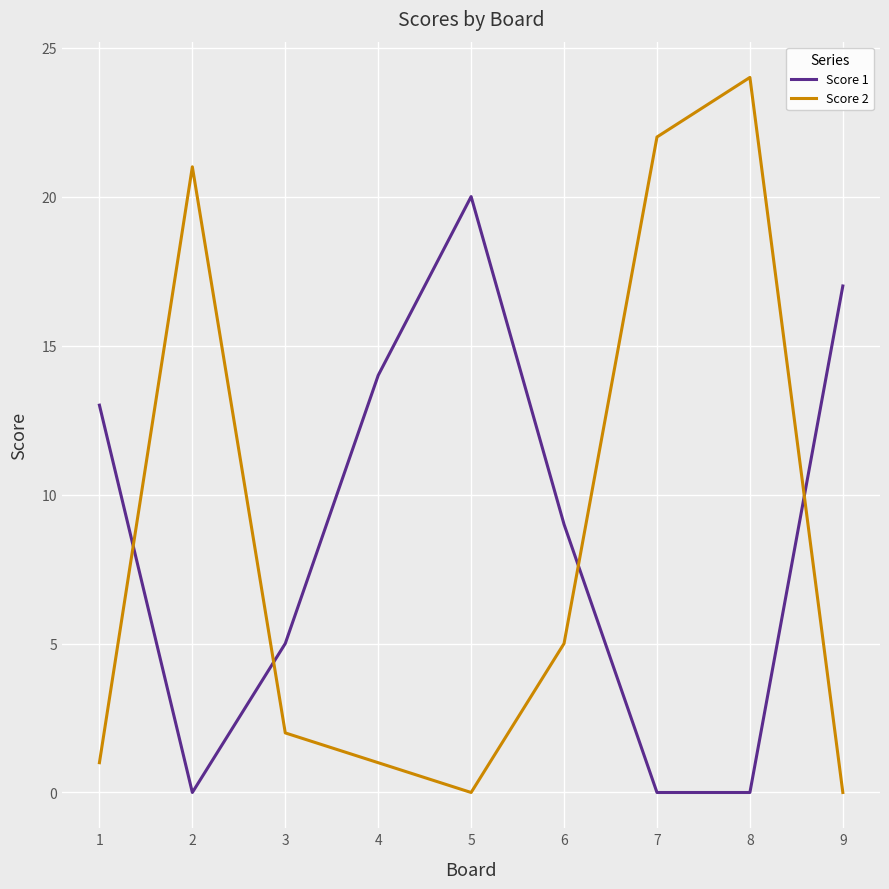

Does the chart display data point markers on the line(s)?

No